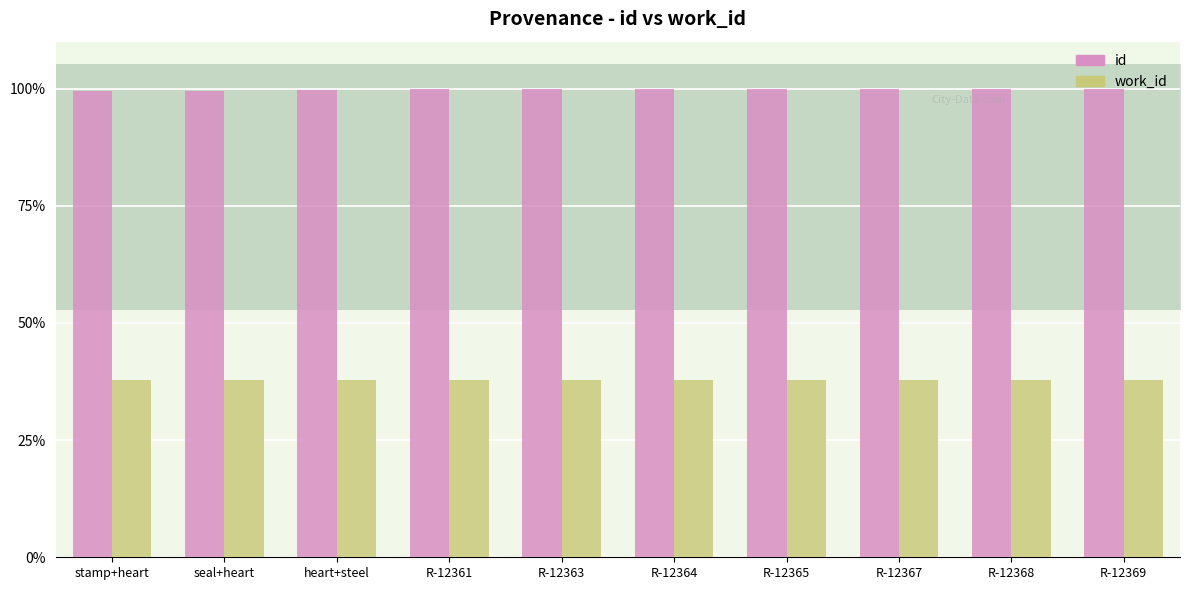

What is the spread (max minus min) of values at R-12367?

62.1